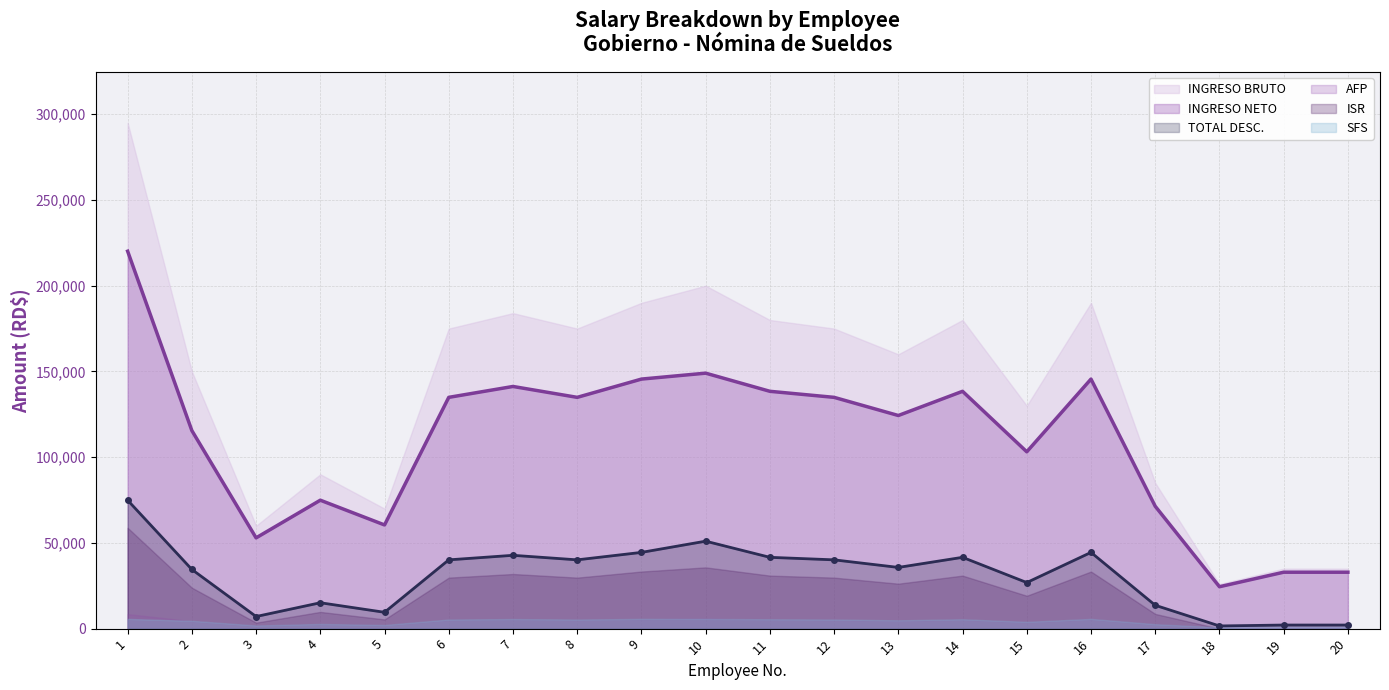

Reading left to right, list all the values displayed in this chart.

INGRESO NETO: 220113.6	115493.4	52942.3	74902.9	60469.5	134885.3	141236.3	134885.3	145538.3	148993.9	138413.6	134885.3	124300.1	138413.6	103129.9	145538.3	71374.5	24438.4	32906.5	32906.5
TOTAL DESC.: 74886.4	34506.6	7057.7	15097.1	9530.5	40114.7	42763.7	40114.7	44461.7	51006.2	41586.4	40114.7	35699.9	41586.4	26870.1	44461.7	13625.5	1561.6	2093.5	2093.5
INGRESO BRUTO: 295000.0	150000.0	60000.0	90000.0	70000.0	175000.0	184000.0	175000.0	190000.0	200000.0	180000.0	175000.0	160000.0	180000.0	130000.0	190000.0	85000.0	26000.0	35000.0	35000.0
AFP: 8466.5	4305.0	1722.0	2583.0	2009.0	5022.5	5280.8	5022.5	5453.0	5740.0	5166.0	5022.5	4592.0	5166.0	3731.0	5453.0	2439.5	746.2	1004.5	1004.5
ISR: 58794.9	23866.6	3486.7	9753.1	5368.5	29747.2	31864.3	29747.2	33298.3	35726.5	30923.4	29747.2	26218.9	30923.4	19162.1	33298.3	8577.0	0.0	0.0	0.0
SFS: 5685.4	4560.0	1824.0	2736.0	2128.0	5320.0	5593.6	5320.0	5685.4	5685.4	5472.0	5320.0	4864.0	5472.0	3952.0	5685.4	2584.0	790.4	1064.0	1064.0